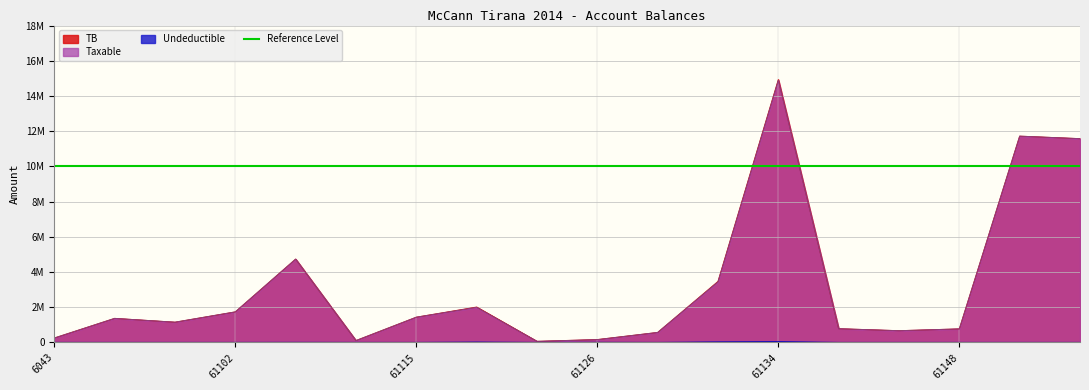

At 61102, list the series in order from smallest to largest.

Undeductible, Taxable, TB